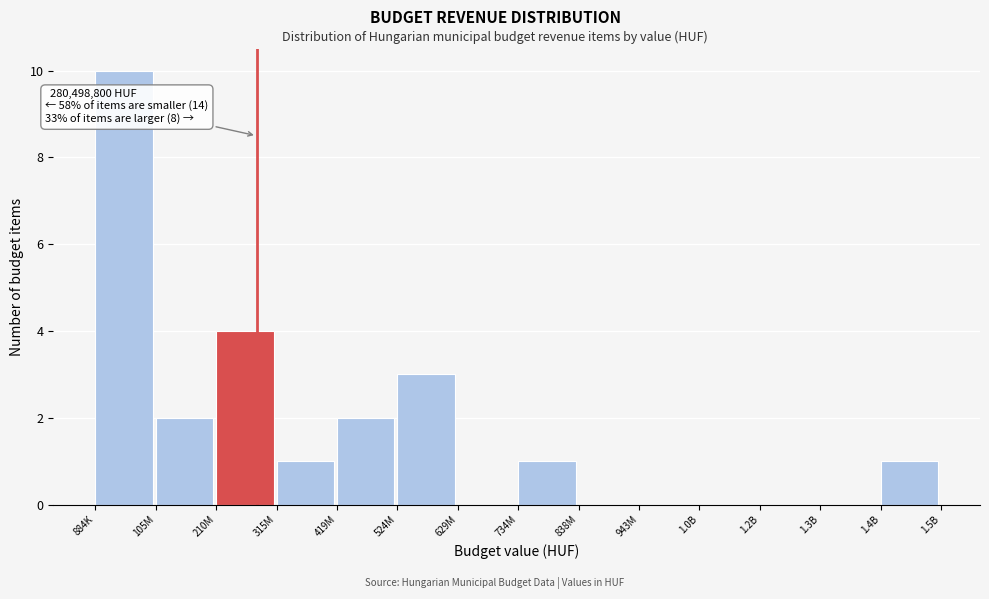

Reading left to right, transcribe all the data shown in this chart.

884K=10	105M=2	210M=4	315M=1	419M=2	524M=3	629M=0	734M=1	838M=0	943M=0	1.0B=0	1.2B=0	1.3B=0	1.4B=1